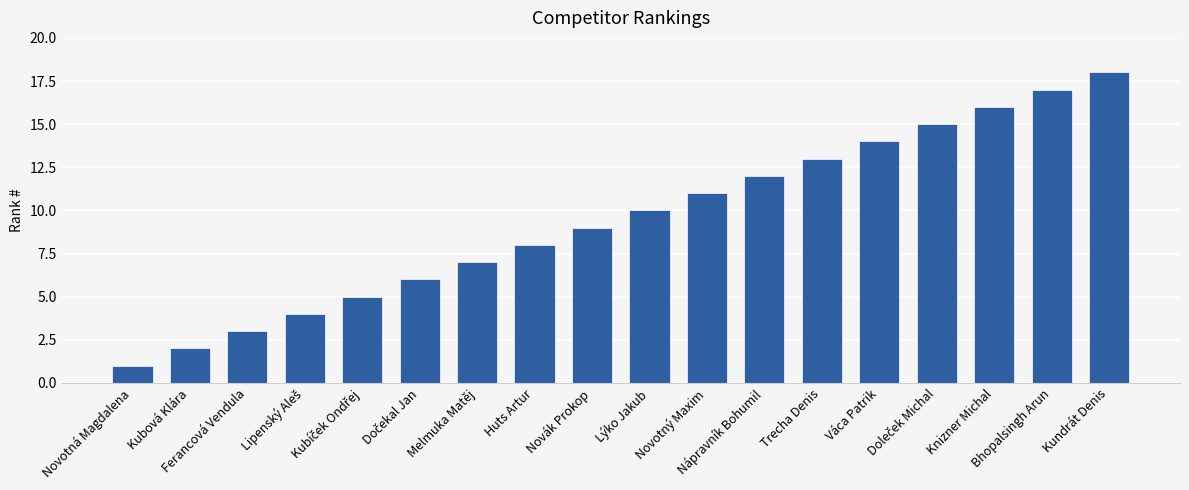

What is the value of the 11th bar from the left?

11